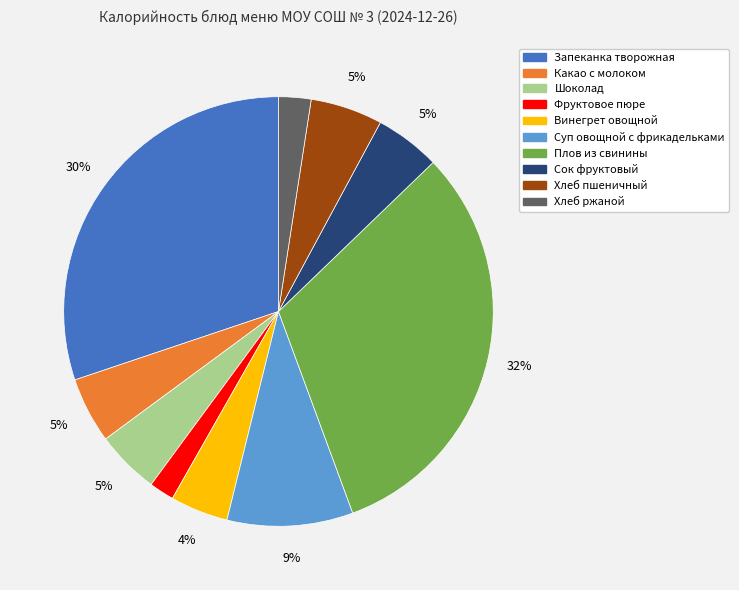

Is there a majority slice in this chart?

No